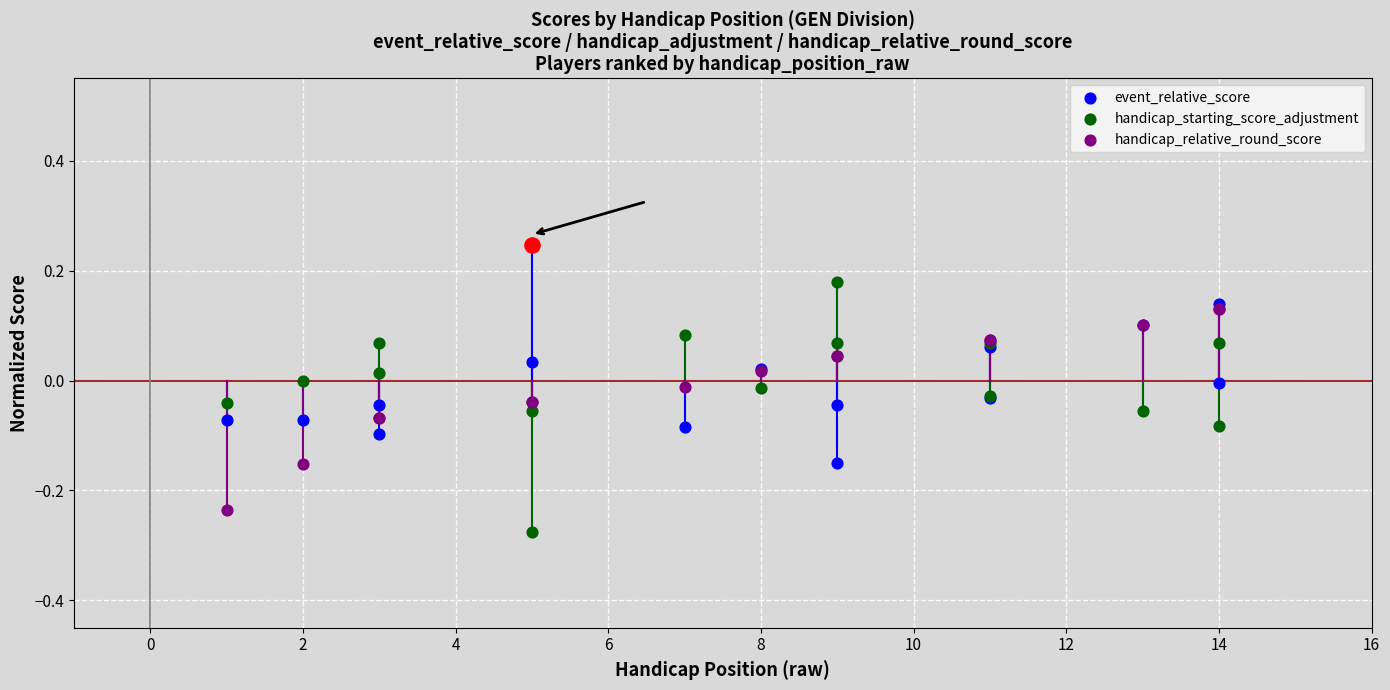

Which series reaches the minimum Y coordinate?

handicap_starting_score_adjustment